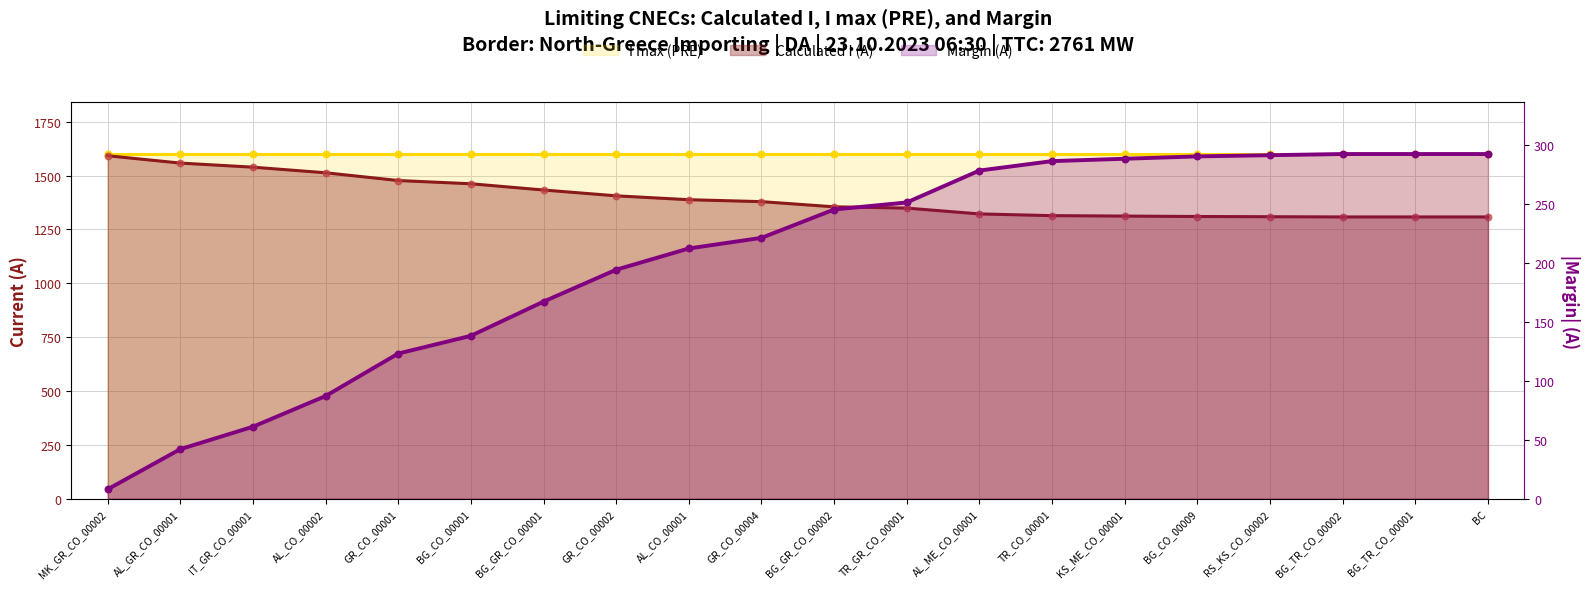

Is the value of Margin (A) at AL_CO_00001 greater than the value of Calculated I (A) at BG_TR_CO_00002?

Yes